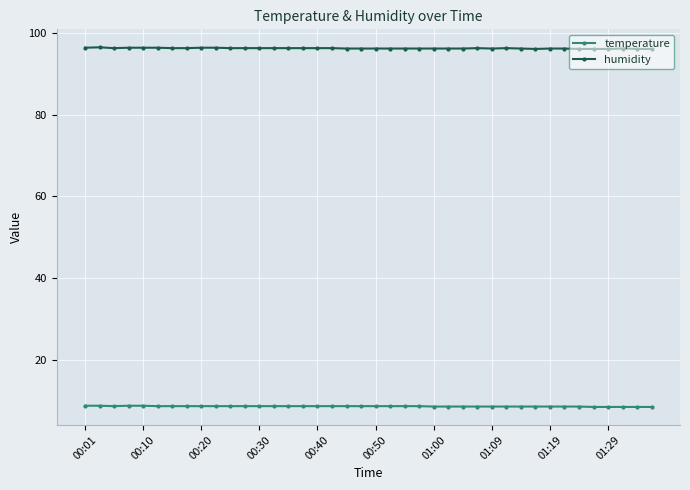

Which series has the largest total across all categories?

humidity